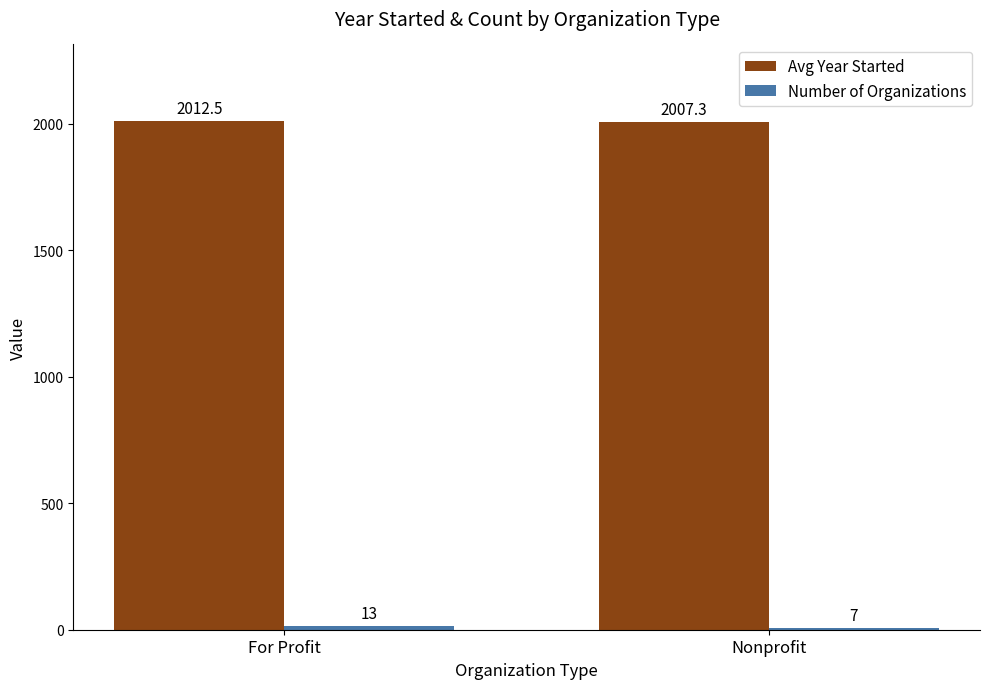

What is the difference between the highest and lowest values at For Profit?

1999.5